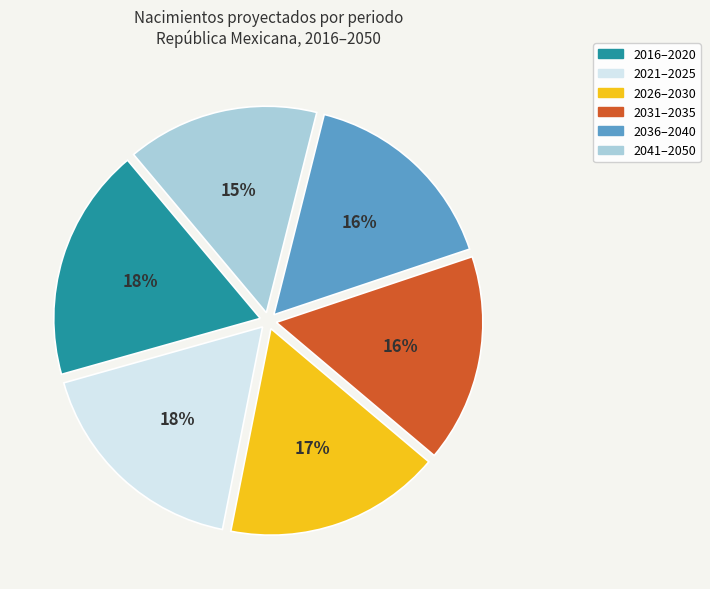

Does any single category account for the majority?

No